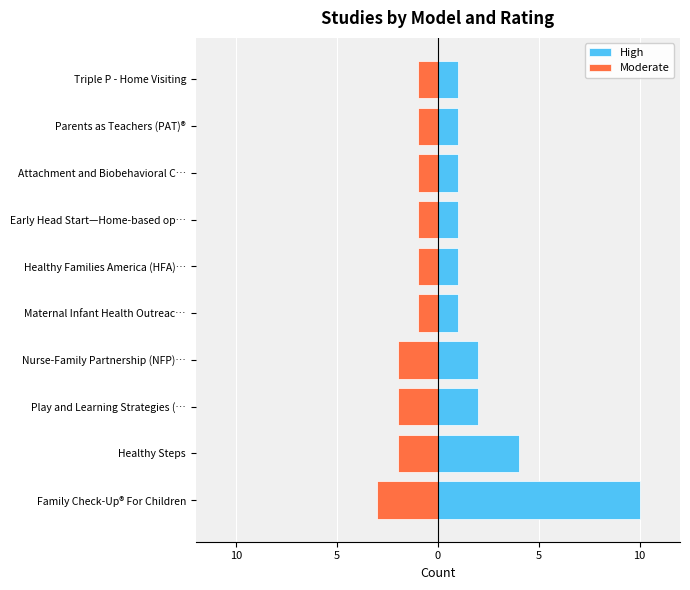

How many Moderate values are between -2 and -1?

9